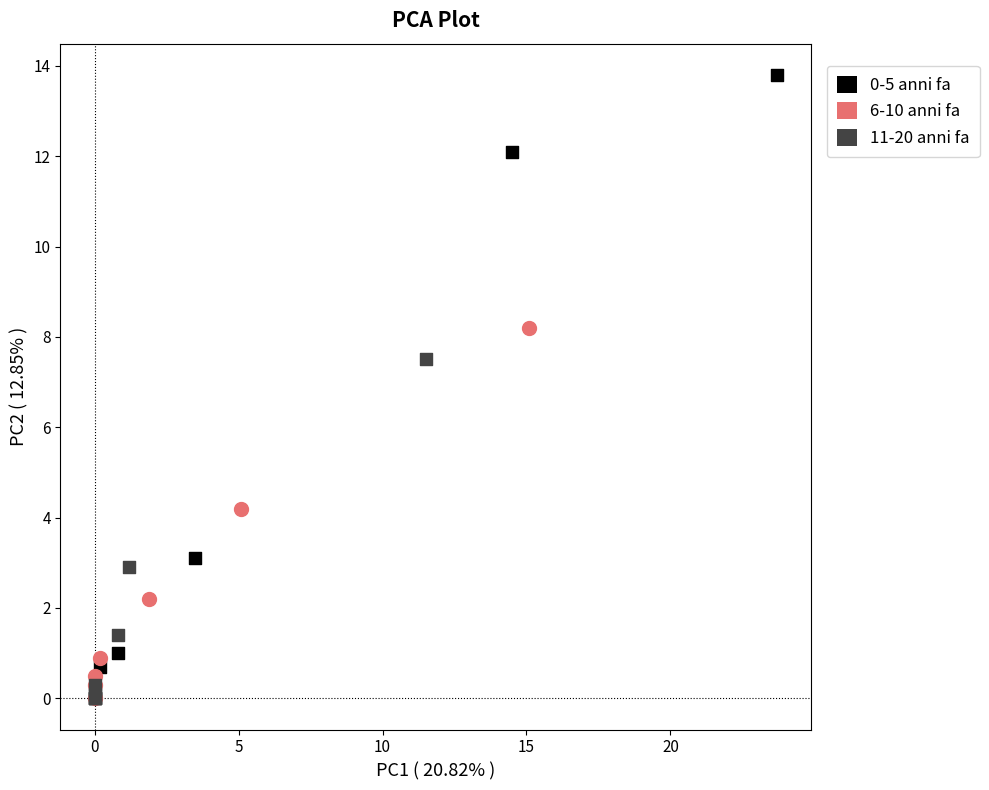

Which series has the widest spread of Y values?

0-5 anni fa